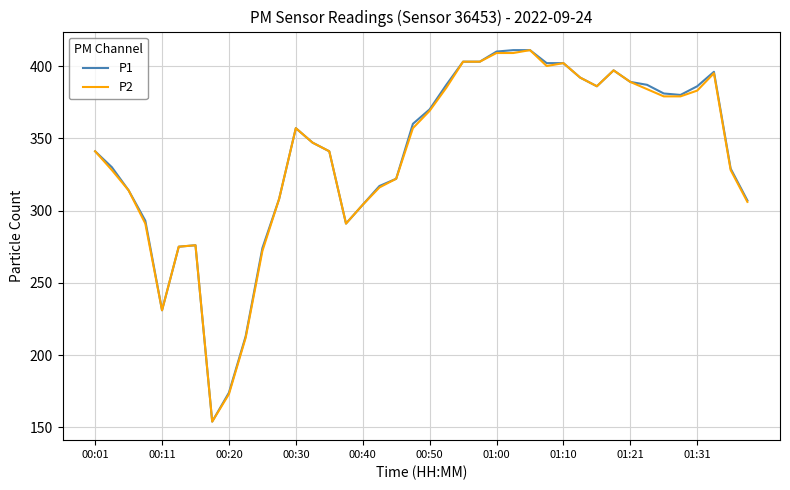

What is the maximum value for P2?

411